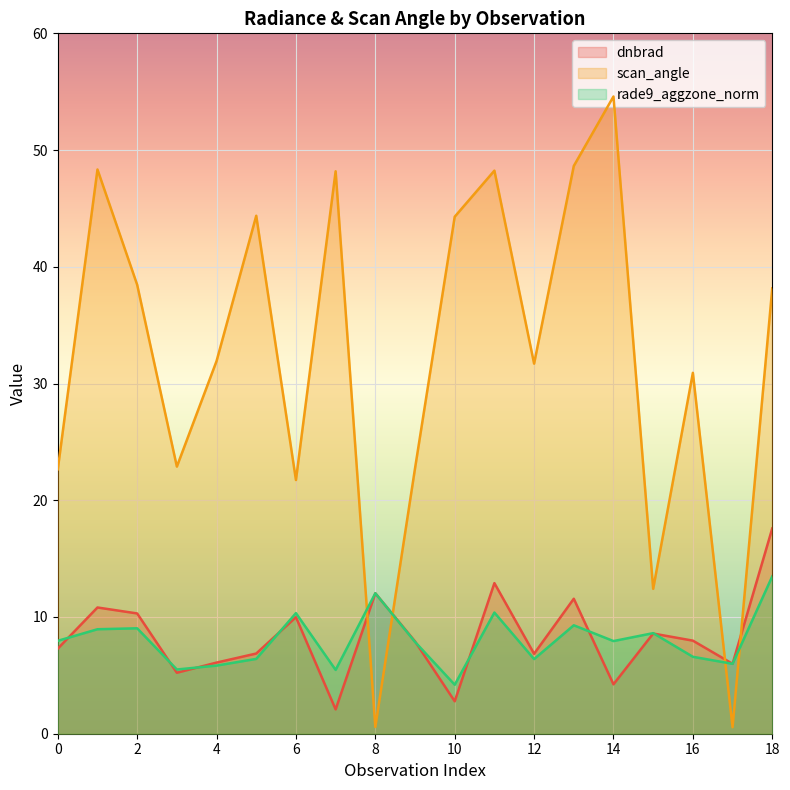

In rade9_aggzone_norm, how many points are lower than both neighbors (excluding endpoints)?

6